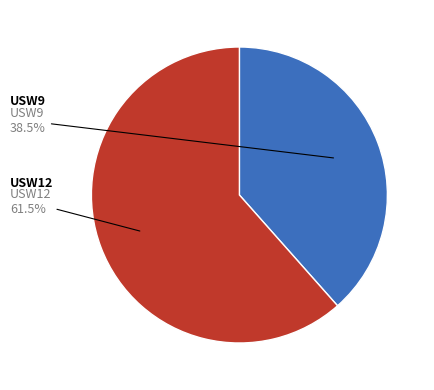

Is there any slice that represents more than half of the pie?

Yes